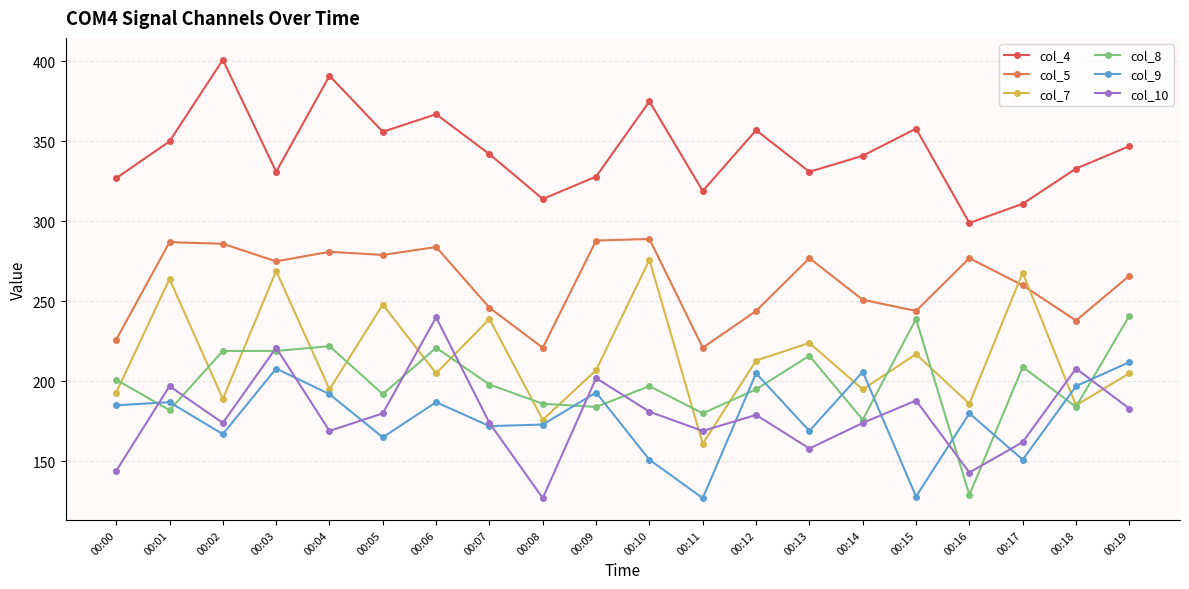

Is it true that col_10 equals 181 at 00:10?

True